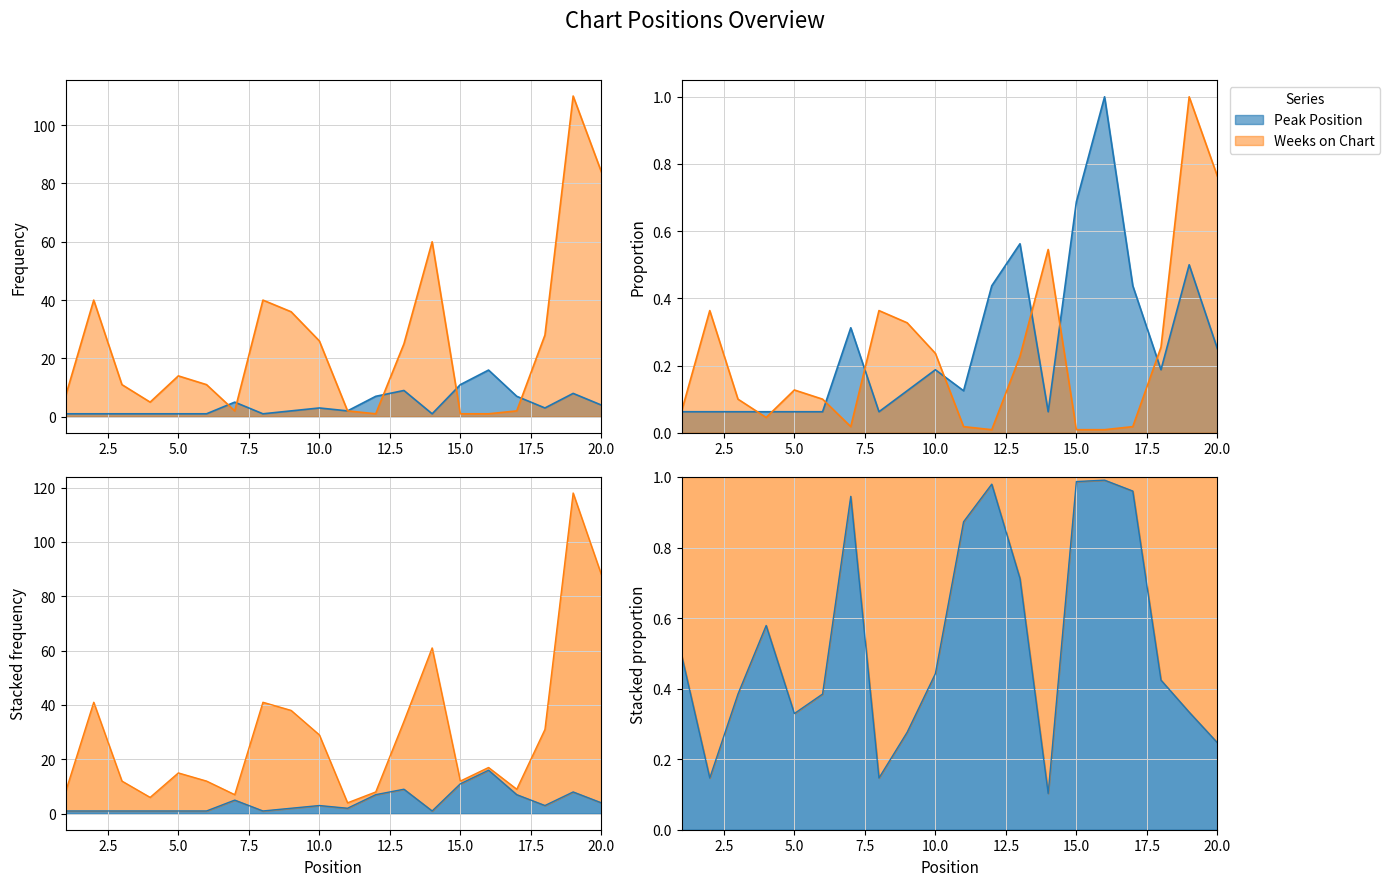

How many data points in Peak Position are above 3?

8